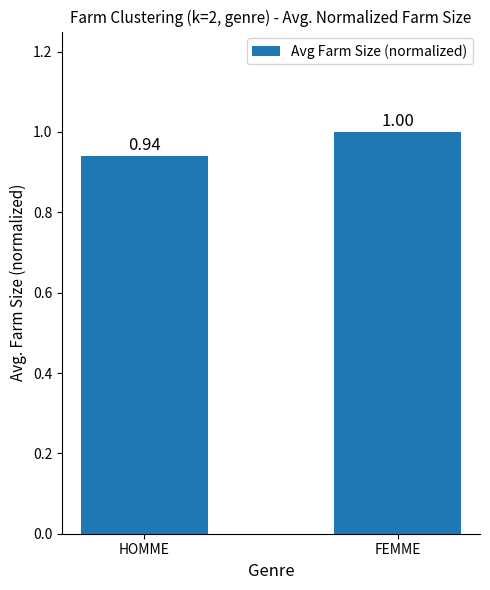

Between HOMME and FEMME, which is larger?

FEMME